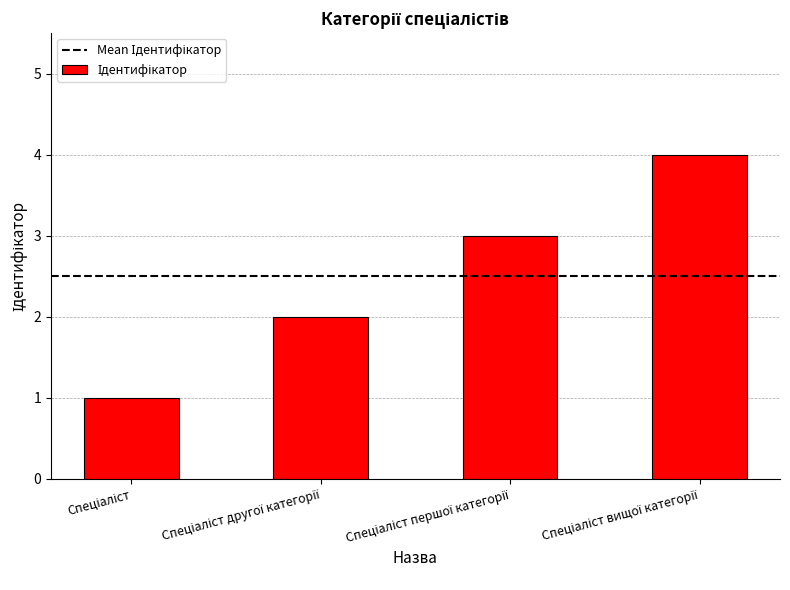

What is the sum of all values?

10